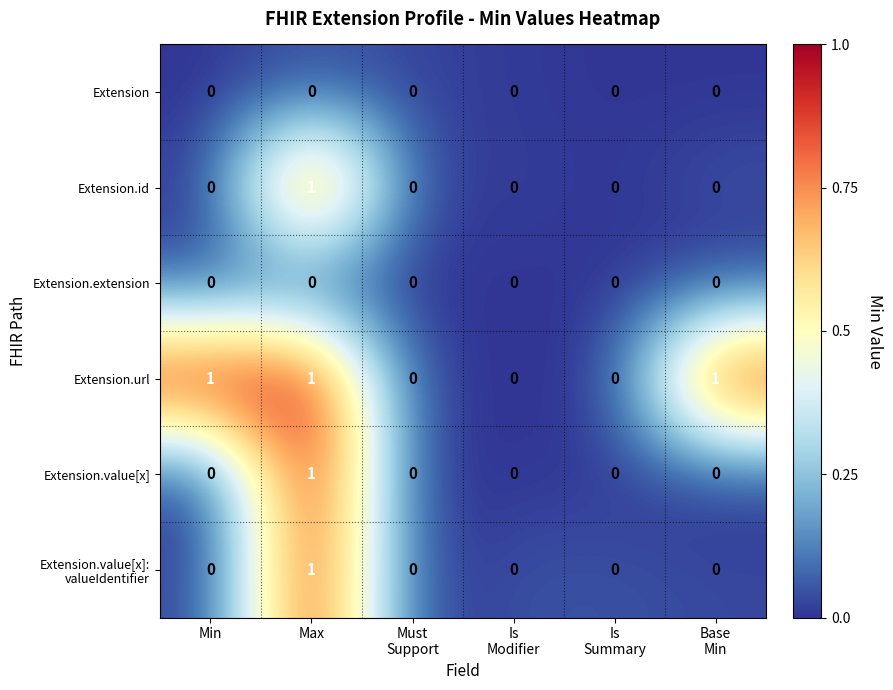

At which category is the sum across all series the highest?

Max